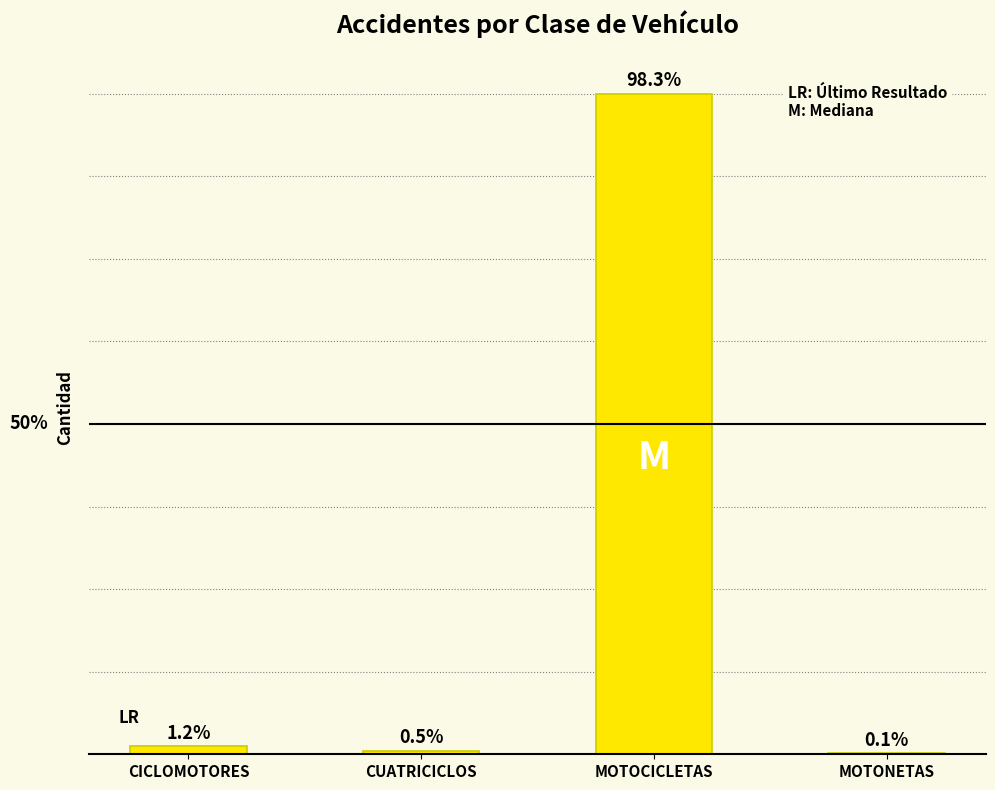

Which has a higher value, CUATRICICLOS or MOTOCICLETAS?

MOTOCICLETAS